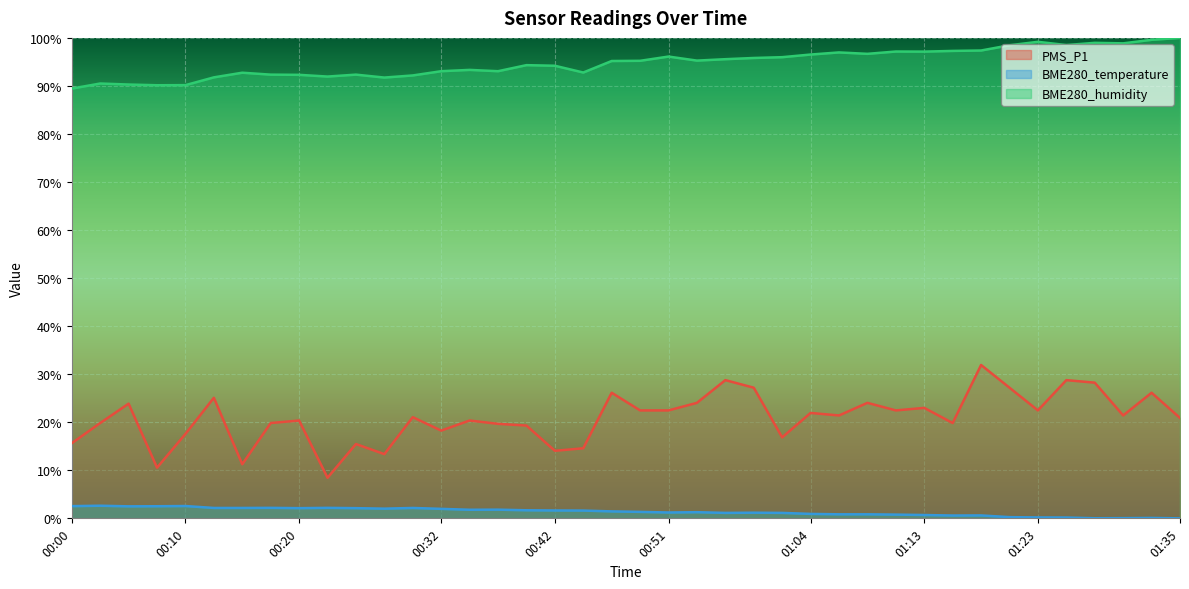

What is the maximum value shown in the chart?

100.0